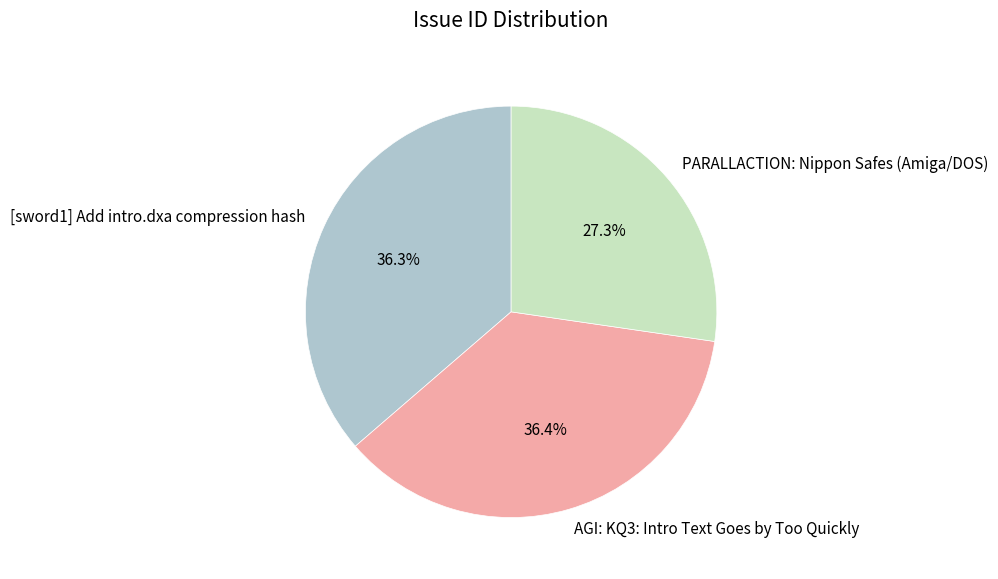

True or false: [sword1] Add intro.dxa compression hash accounts for 36% of the total.

True